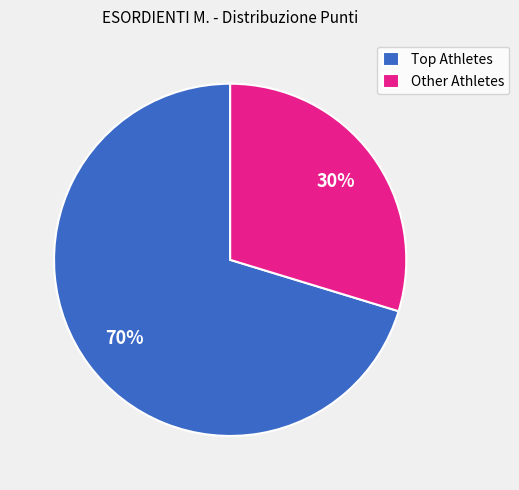

Does any single category account for the majority?

Yes